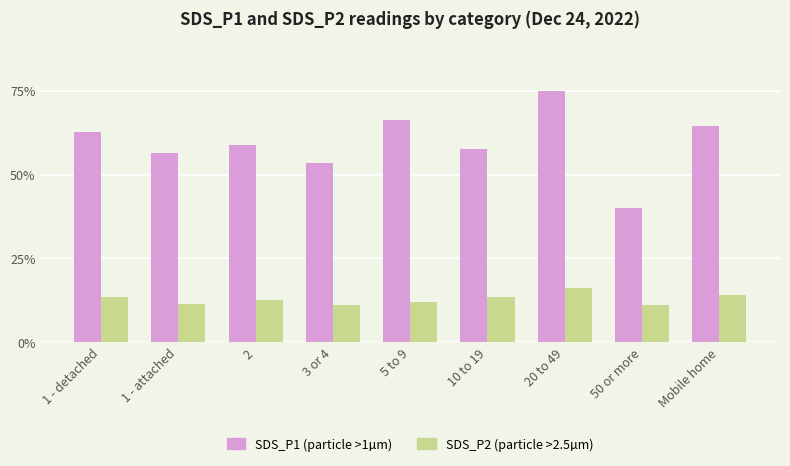

At which label does SDS_P1 (particle >1µm) reach its minimum?

50 or more